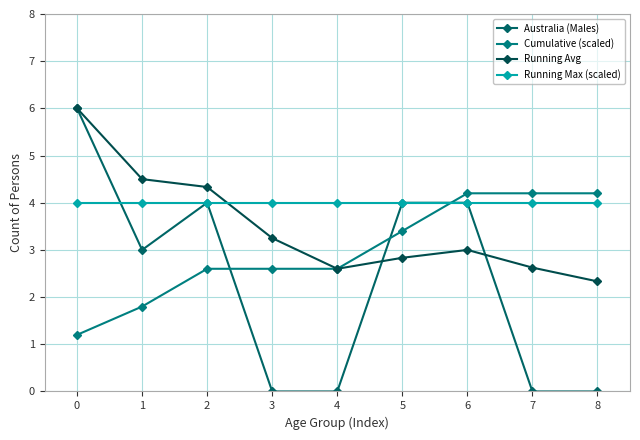

In Australia (Males), how many points are higher than both neighbors (excluding endpoints)?

1